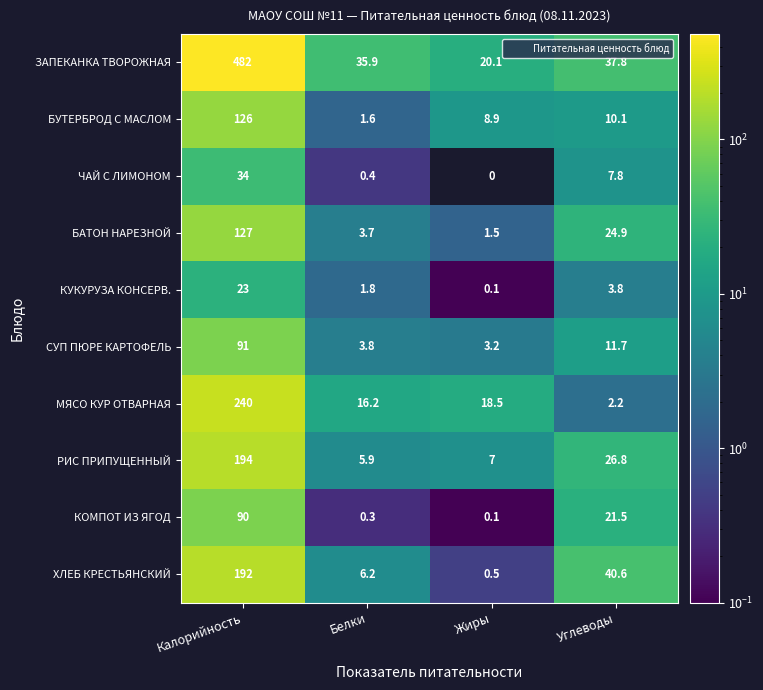

What value does the ЧАЙ С ЛИМОНОМ series have at Калорийность?

34.0